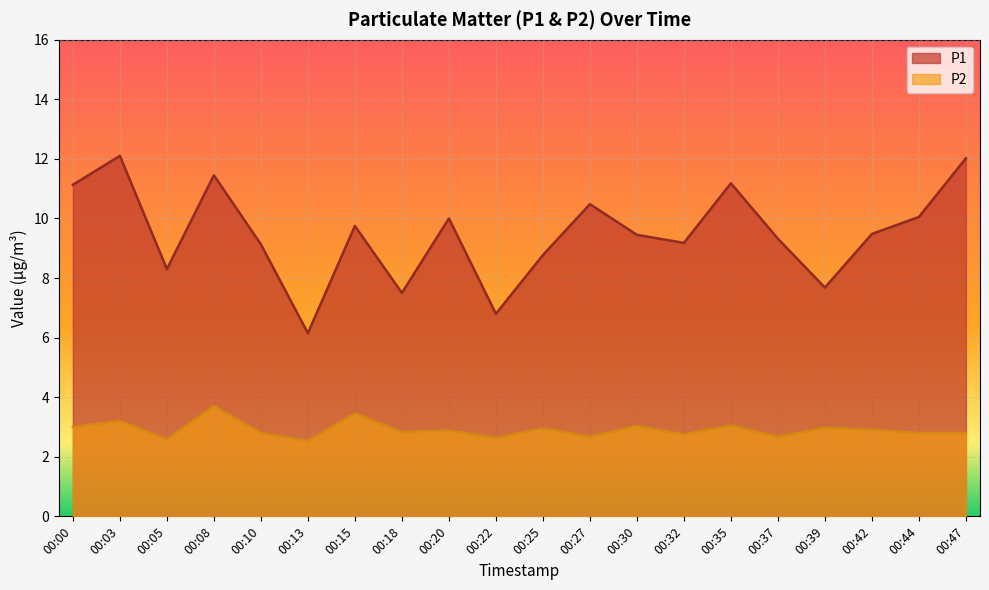

Which category has the highest value across all series?

00:03